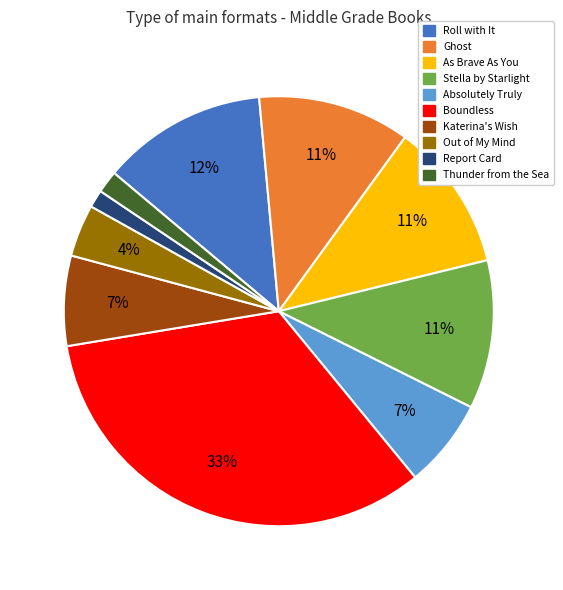

True or false: Ghost accounts for 11% of the total.

True